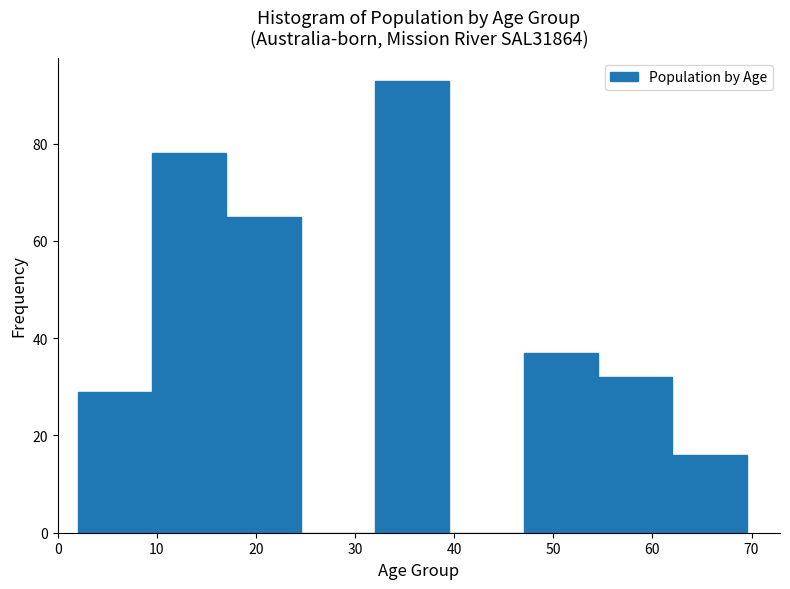

Which range on the x-axis has the tallest bar?

32.0 to 39.5